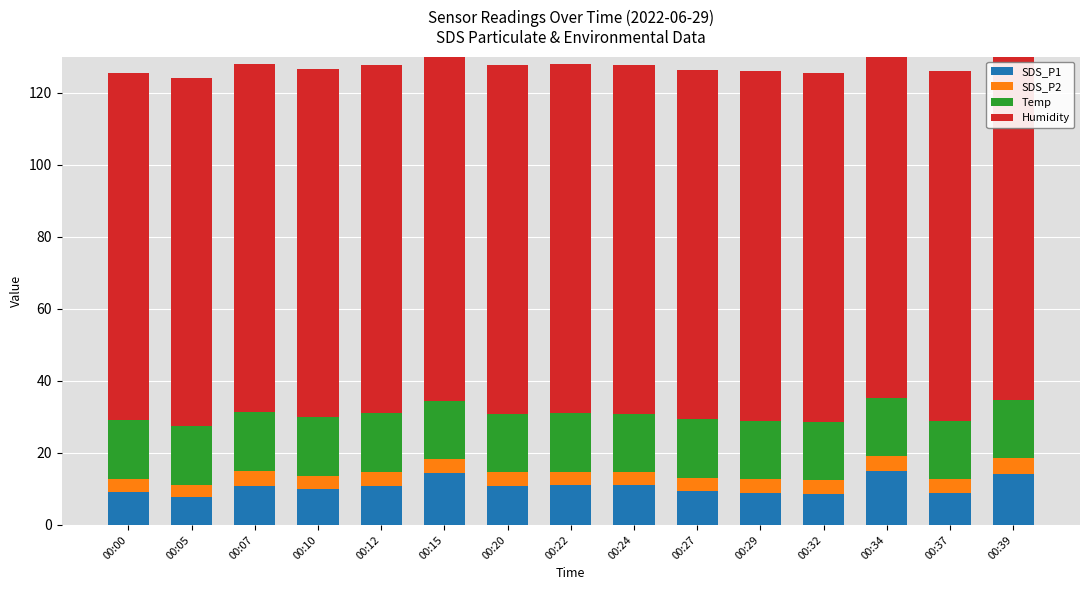

Reading right to left, transcribe all the data shown in this chart.

SDS_P1: 14.2	8.9	14.9	8.5	8.8	9.4	11.2	11.1	10.9	14.3	10.8	10.1	10.9	7.7	9.0
SDS_P2: 4.5	3.9	4.2	3.8	4.0	3.8	3.6	3.8	3.7	3.9	3.9	3.7	4.0	3.3	3.7
Temp: 16.0	16.1	16.1	16.1	16.2	16.2	16.2	16.2	16.3	16.3	16.3	16.3	16.4	16.4	16.4
Humidity: 97.4	97.3	97.2	97.1	97.0	97.0	96.9	97.0	96.8	96.7	96.6	96.6	96.6	96.6	96.4